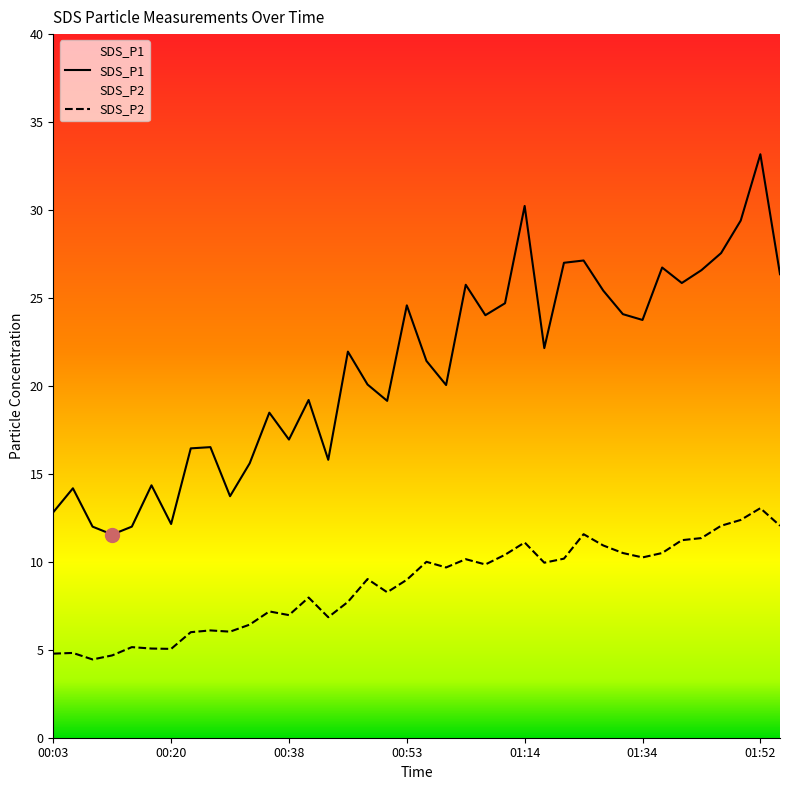

The value of SDS_P1 at 01:52 is 12.8. True or false?

False